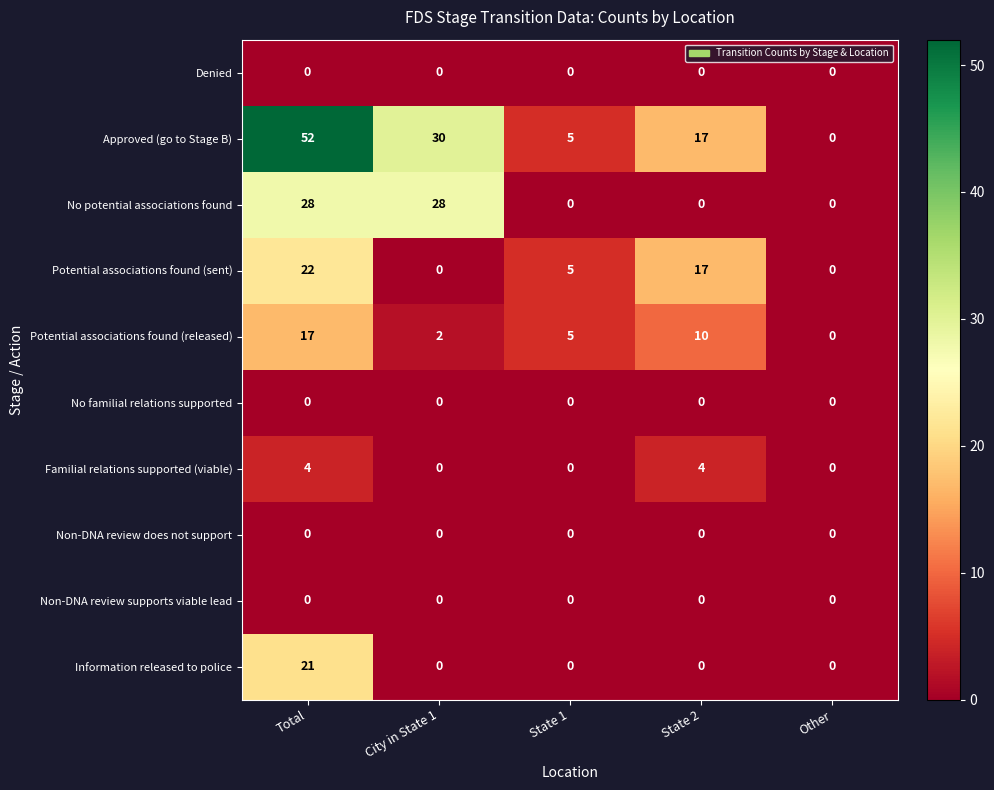

The Potential associations found (released) series shows -7 at Other. True or false?

False